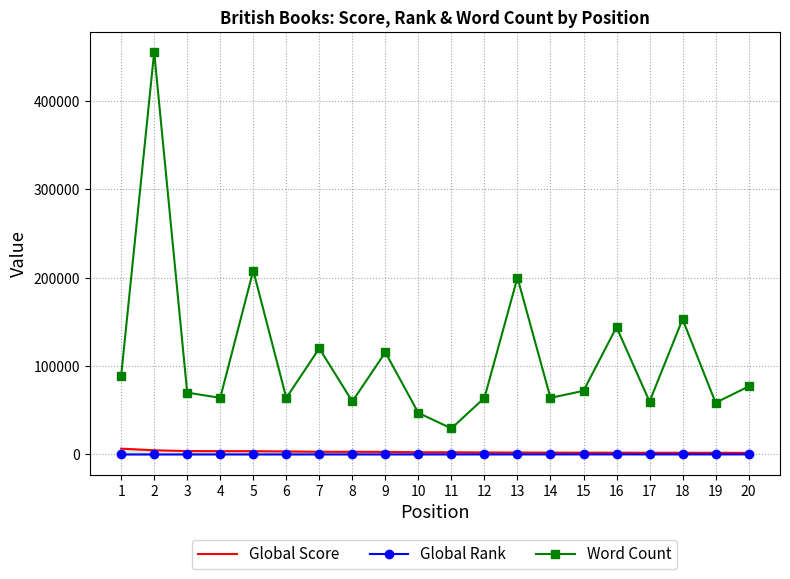

True or false: Global Score and Global Rank intersect in this chart.

False